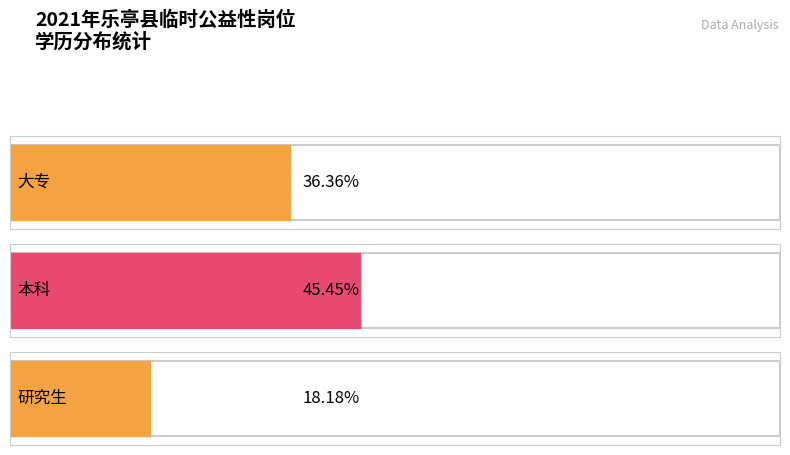

Which series has the widest spread of values?

大专